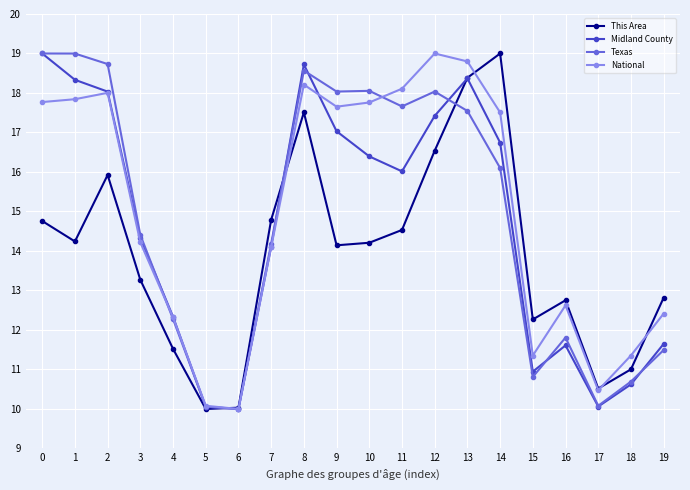

How many interior local valleys does the Midland County series have?

4